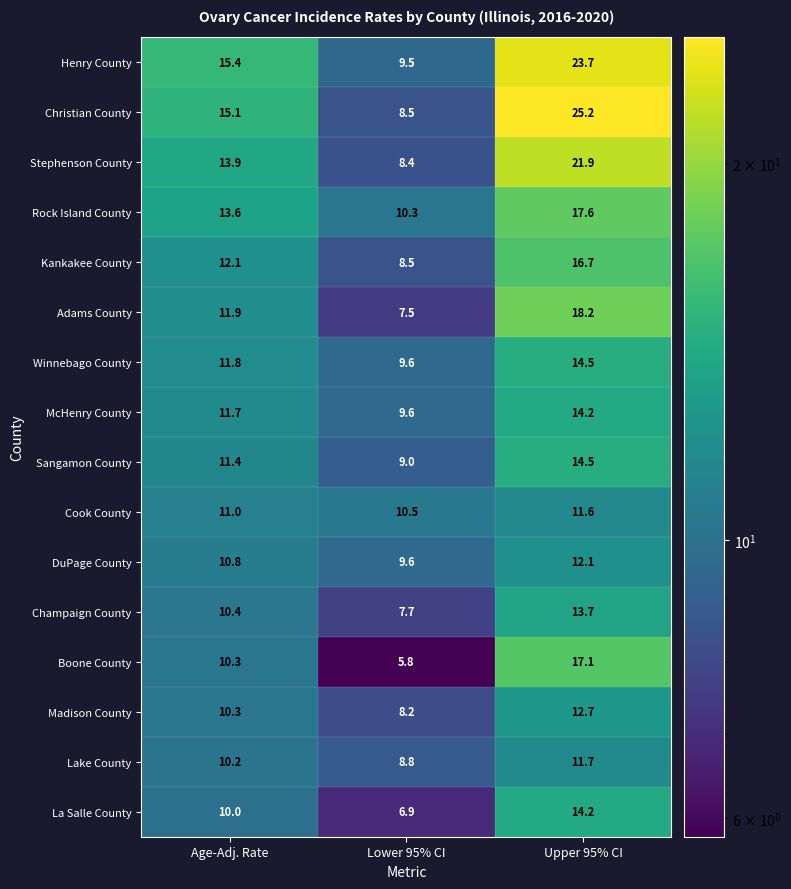

What is the sum of the Champaign County values at Upper 95% CI and Lower 95% CI?

21.4